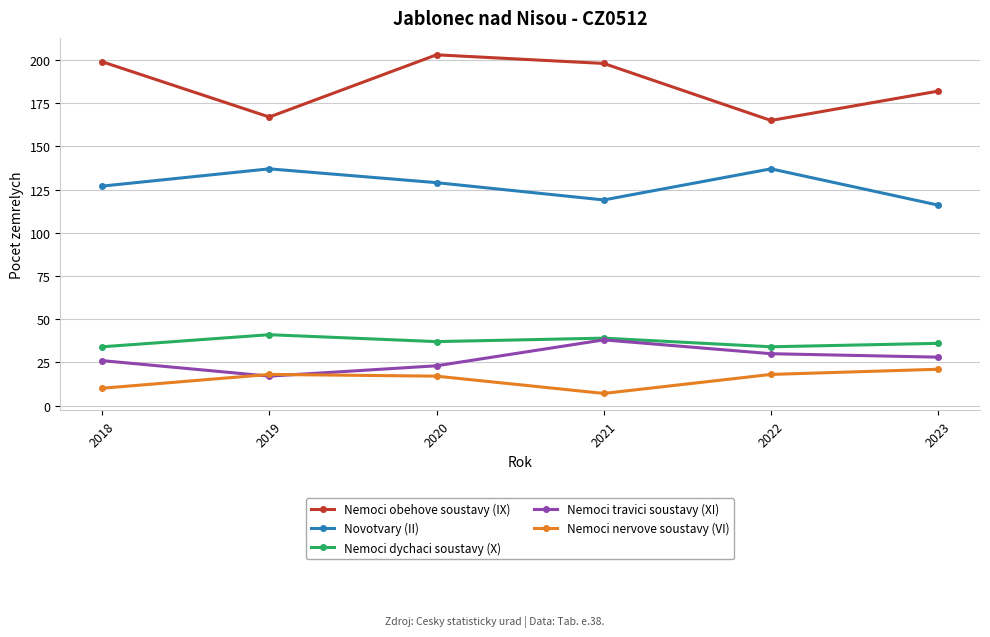

The Nemoci travici soustavy (XI) series shows 8 at 2019. True or false?

False